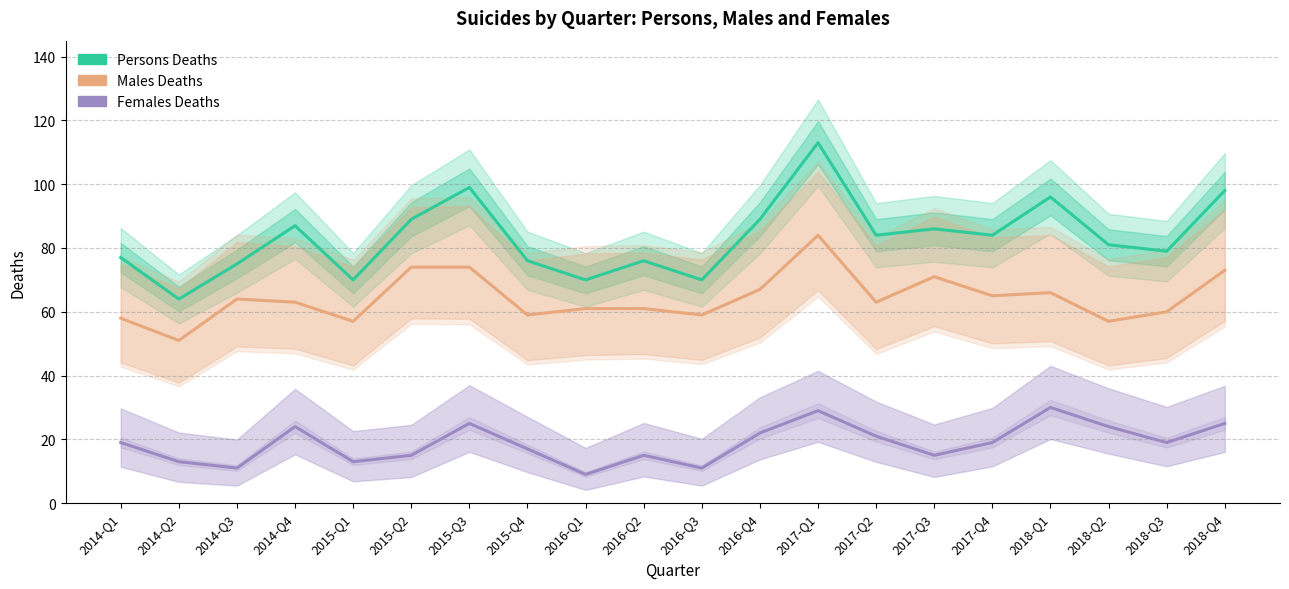

Where does the Persons Deaths series first go above 84?

2014-Q4